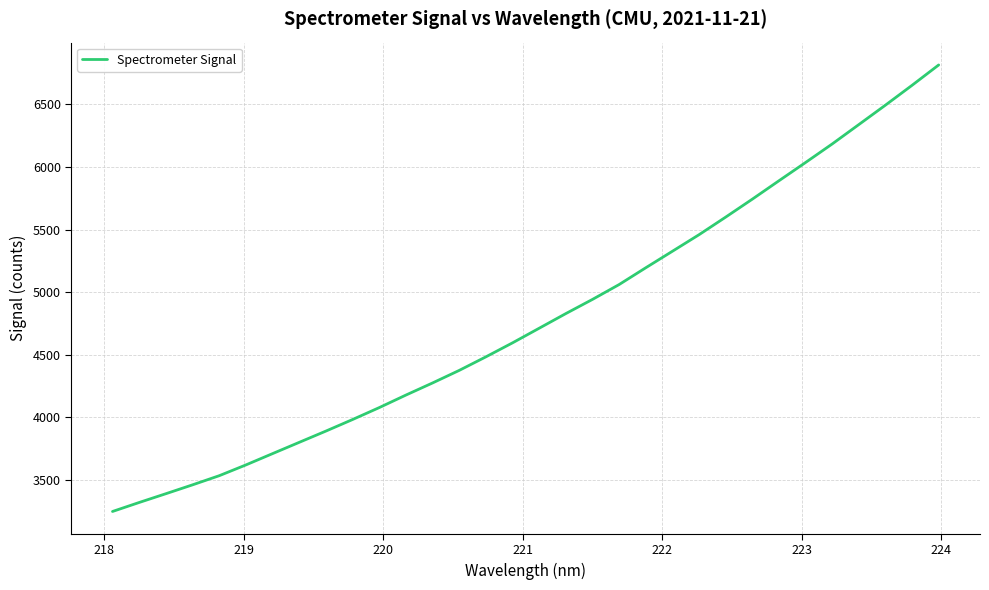

What is the sum of all values?

153206.6